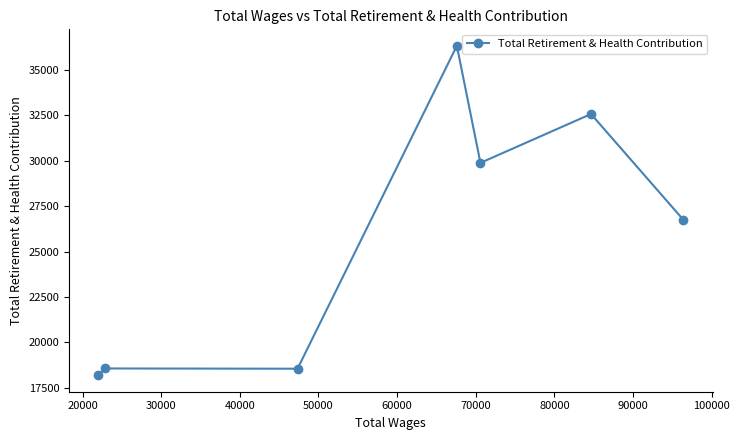

What is the value of the 5th point from the left?

29885